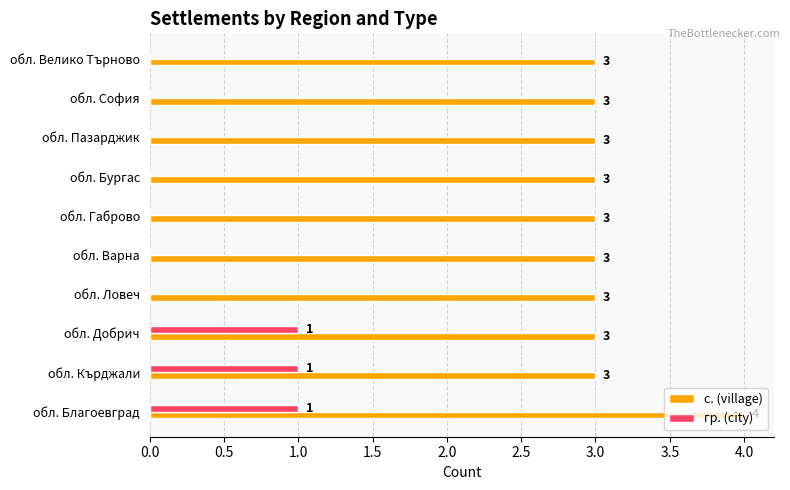

Which category has the highest value across all series?

обл. Благоевград